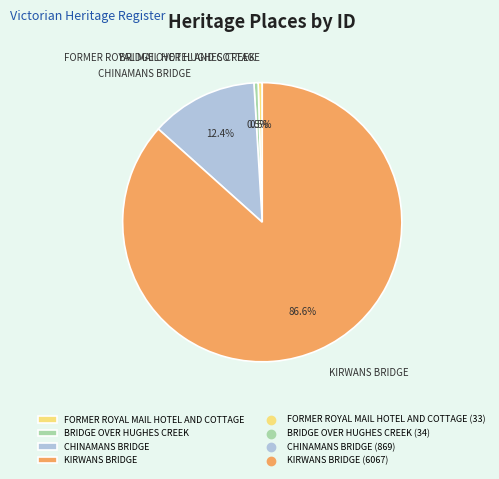

Is it true that KIRWANS BRIDGE is 99% of the pie?

False